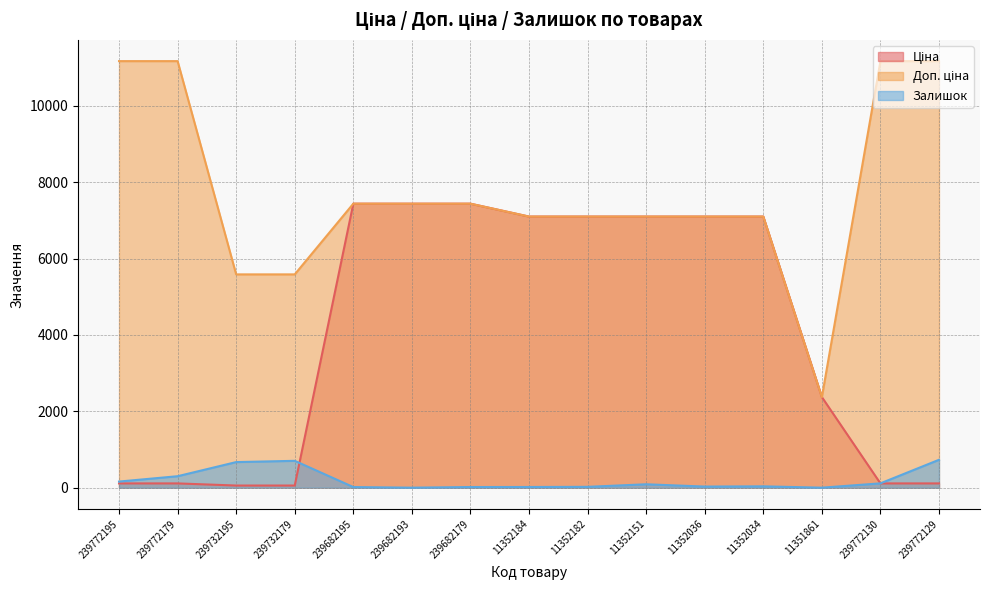

What is the maximum value for Залишок?

730.0